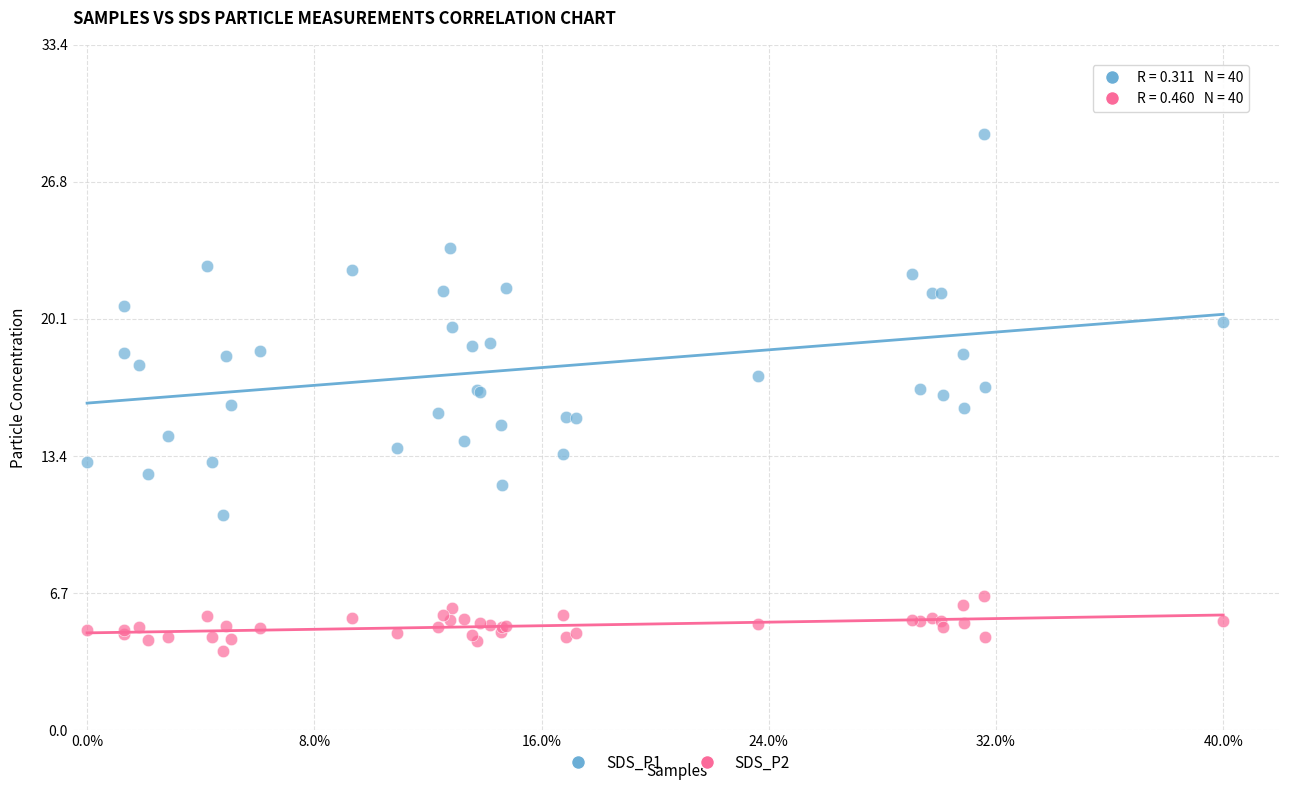

Which series contains the highest Y value?

SDS_P1